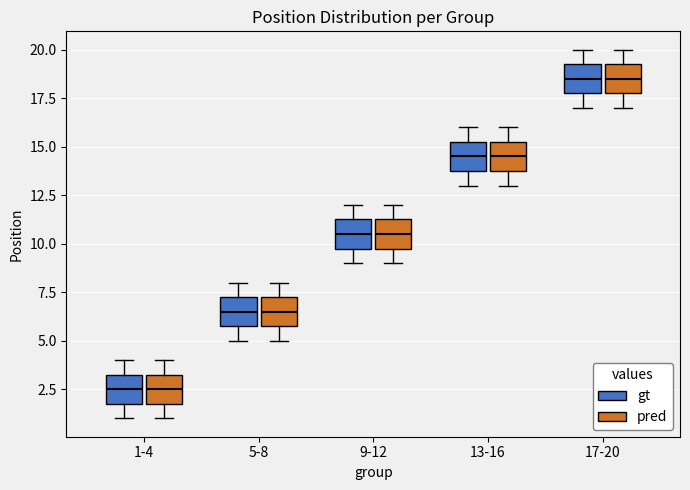

Reading left to right, transcribe this box plot: for each box, give where its median line is, the range the box spans, and where its two whiskers end, as read against the y-axis. The values are not printed on the chart, so give them approximately, as read against the axis.

1-4 (gt): median 2.5, box 2.0 to 3.5, whiskers 1.0 to 4.0
1-4 (pred): median 2.5, box 2.0 to 3.5, whiskers 1.0 to 4.0
5-8 (gt): median 6.5, box 6.0 to 7.5, whiskers 5.0 to 8.0
5-8 (pred): median 6.5, box 6.0 to 7.5, whiskers 5.0 to 8.0
9-12 (gt): median 10.5, box 10.0 to 11.5, whiskers 9.0 to 12.0
9-12 (pred): median 10.5, box 10.0 to 11.5, whiskers 9.0 to 12.0
13-16 (gt): median 14.5, box 14.0 to 15.5, whiskers 13.0 to 16.0
13-16 (pred): median 14.5, box 14.0 to 15.5, whiskers 13.0 to 16.0
17-20 (gt): median 18.5, box 18.0 to 19.5, whiskers 17.0 to 20.0
17-20 (pred): median 18.5, box 18.0 to 19.5, whiskers 17.0 to 20.0